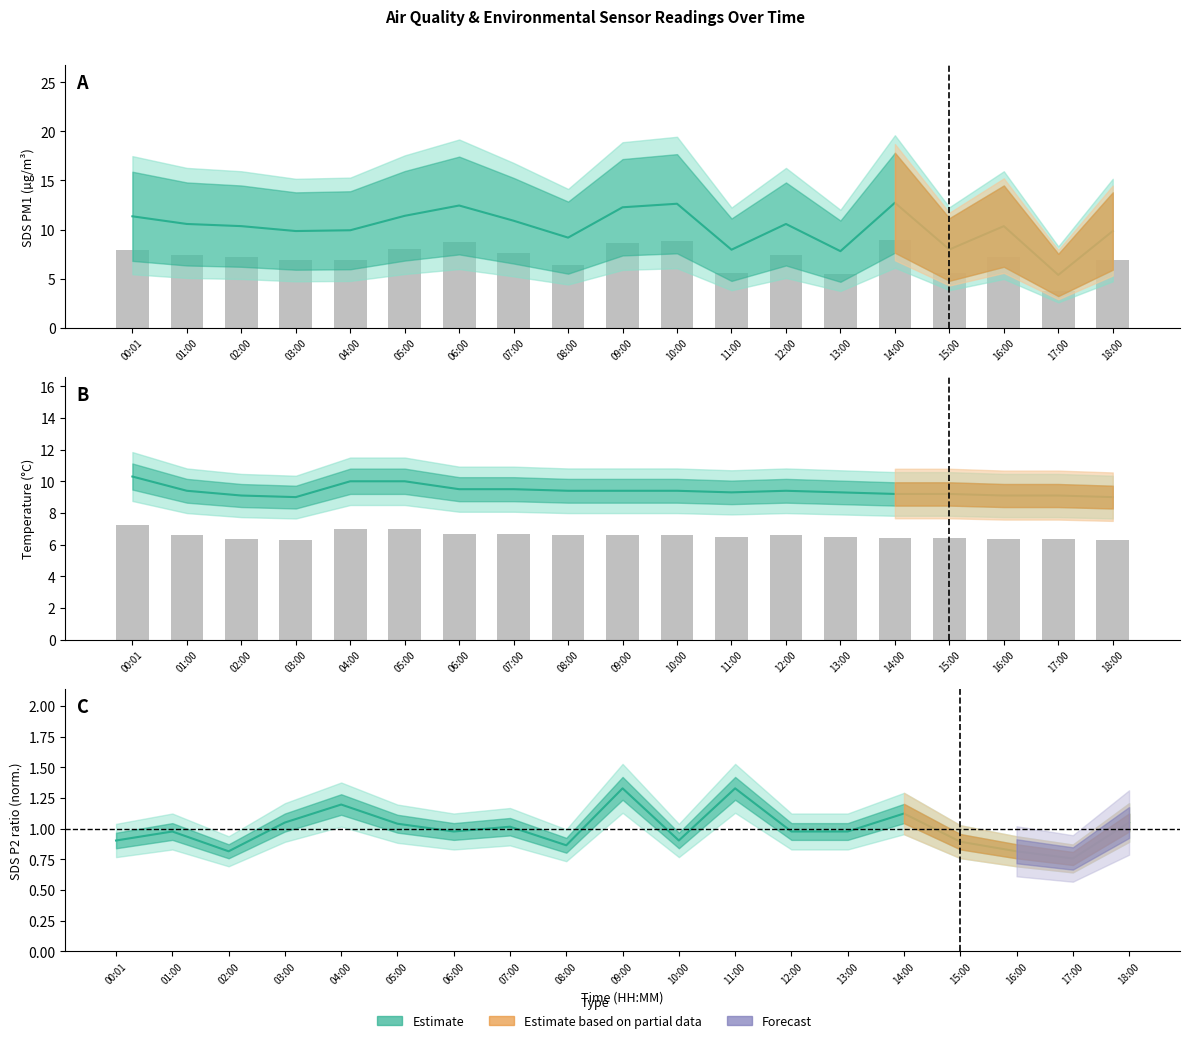

What value does the SDS_P2 series have at 04:00?

1.2